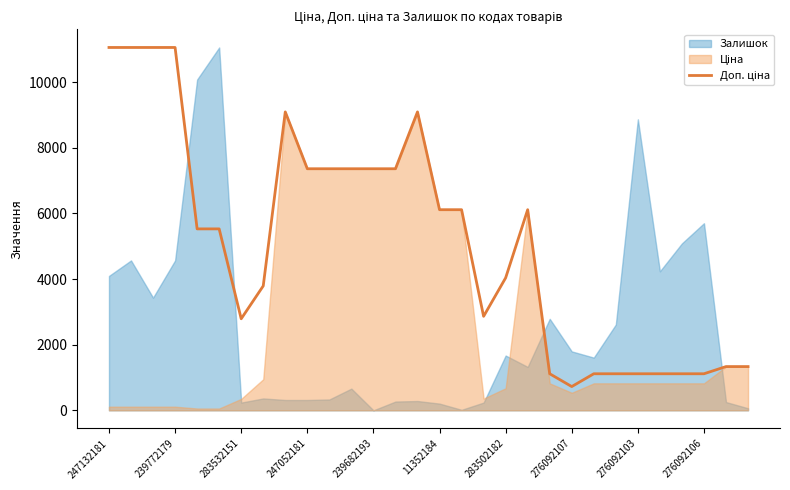

List the labels in order of value, smallest first.

21, 20, 22, 23, 24, 25, 26, 27, 28, 29, 283502182, 17, 276092107, 18, 239682193, 11352184, 15, 16, 19, 276092106, 10, 11, 12, 13, 276092103, 14, 247132181, 239772179, 283532151, 247052181